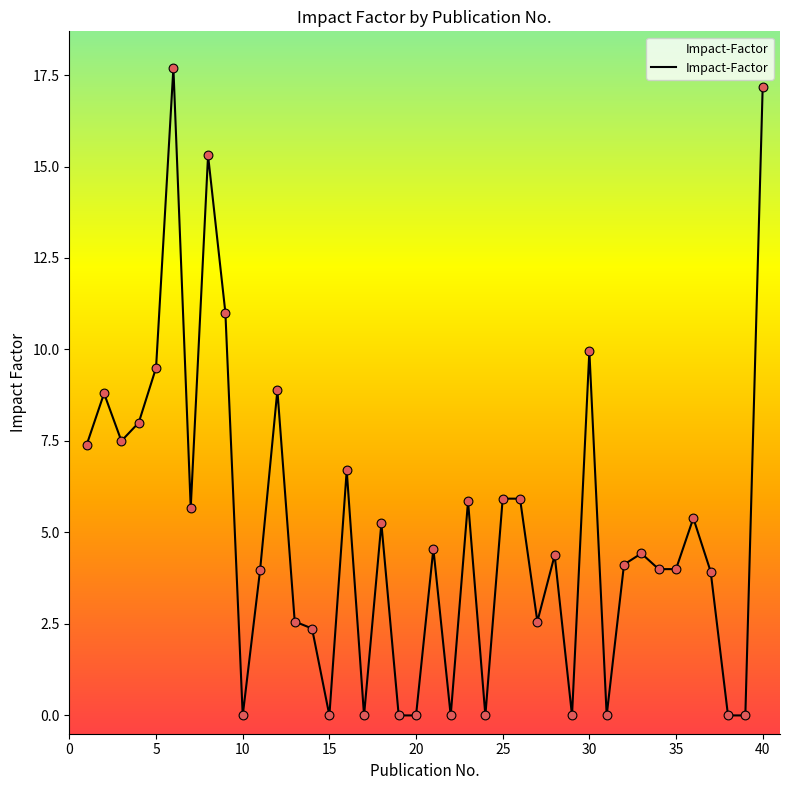

What is the greatest value displayed?

17.7